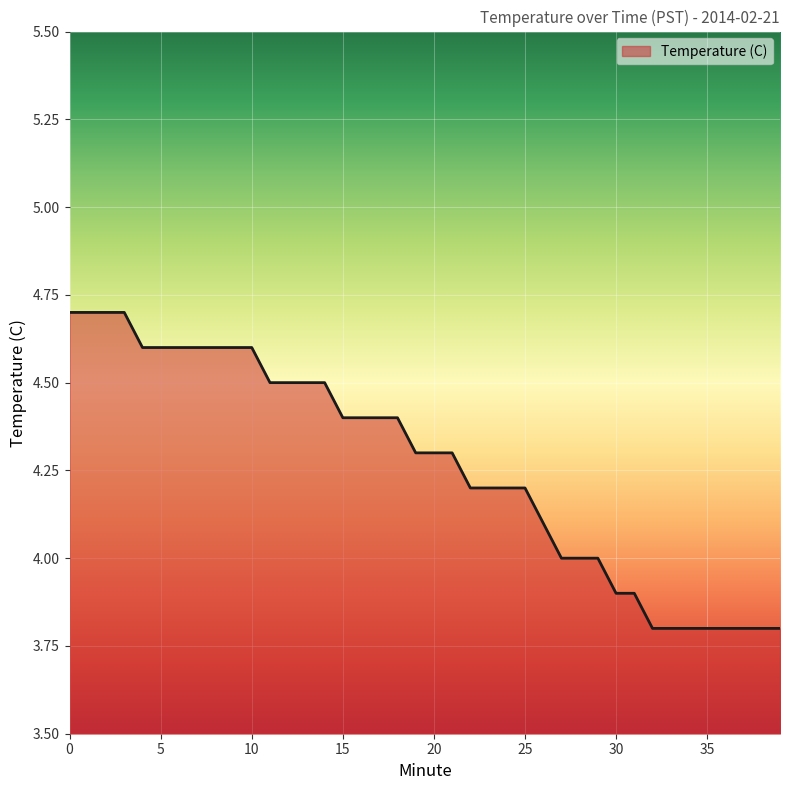

What is the maximum value shown in the chart?

4.7